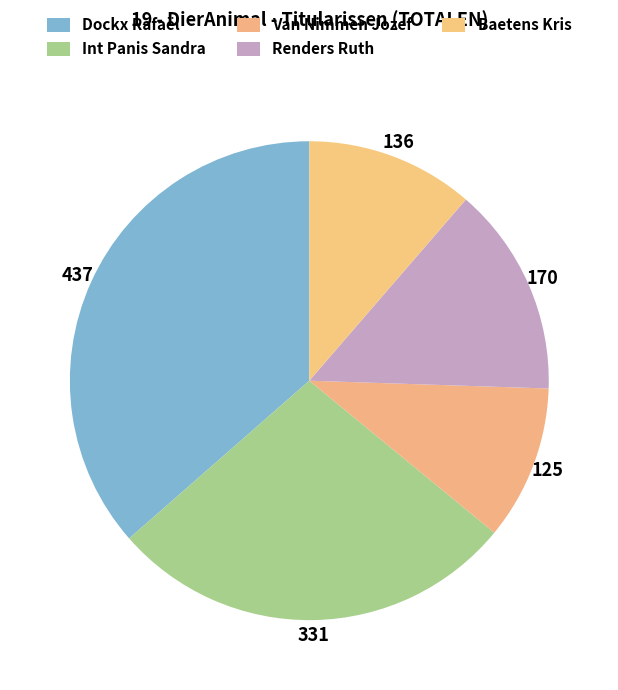

To the nearest percent, what percentage of the pie is Baetens Kris?

11%